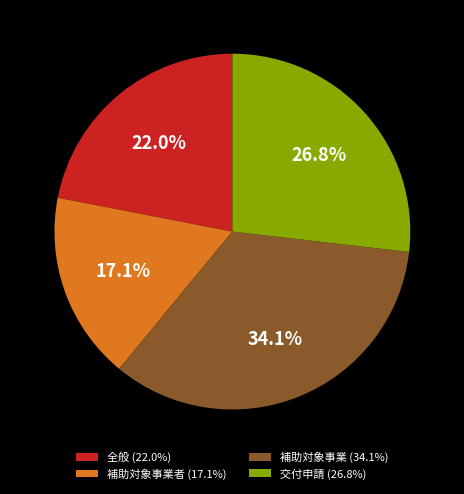

Is there a majority slice in this chart?

No